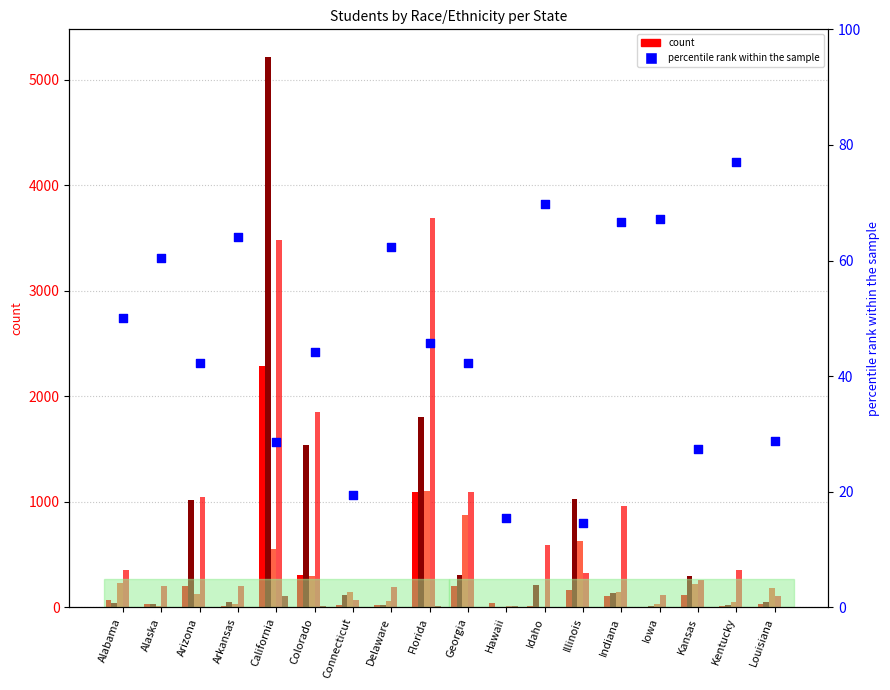

What is the total value across all series at Indiana?

1417.6